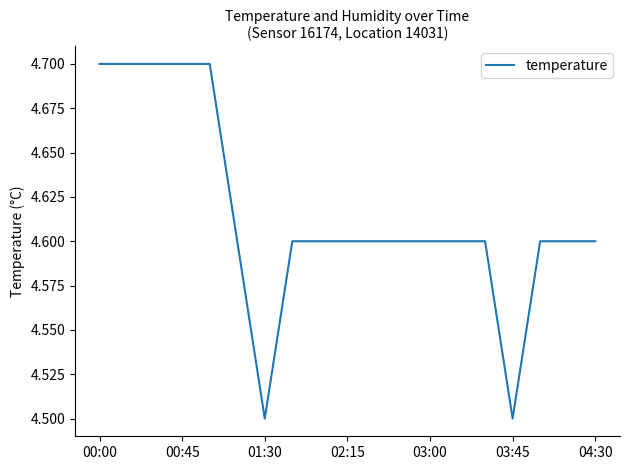

What is the difference between the maximum and minimum values?

0.2